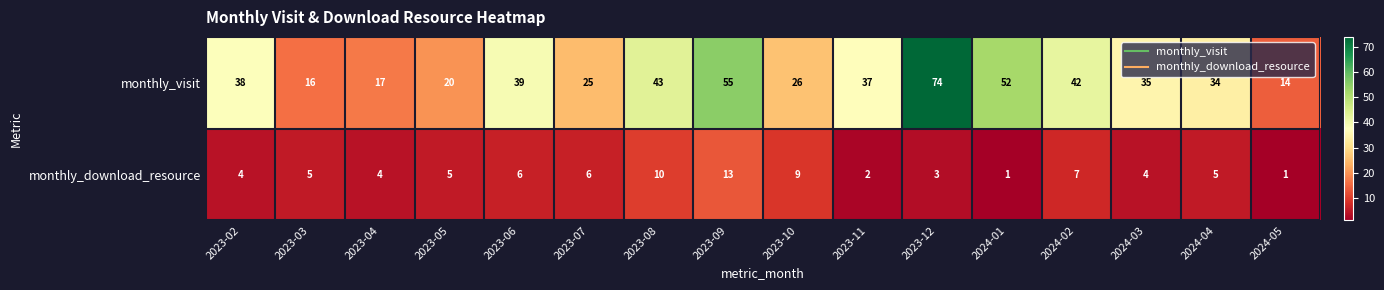

Which category has the highest value across all series?

2023-12